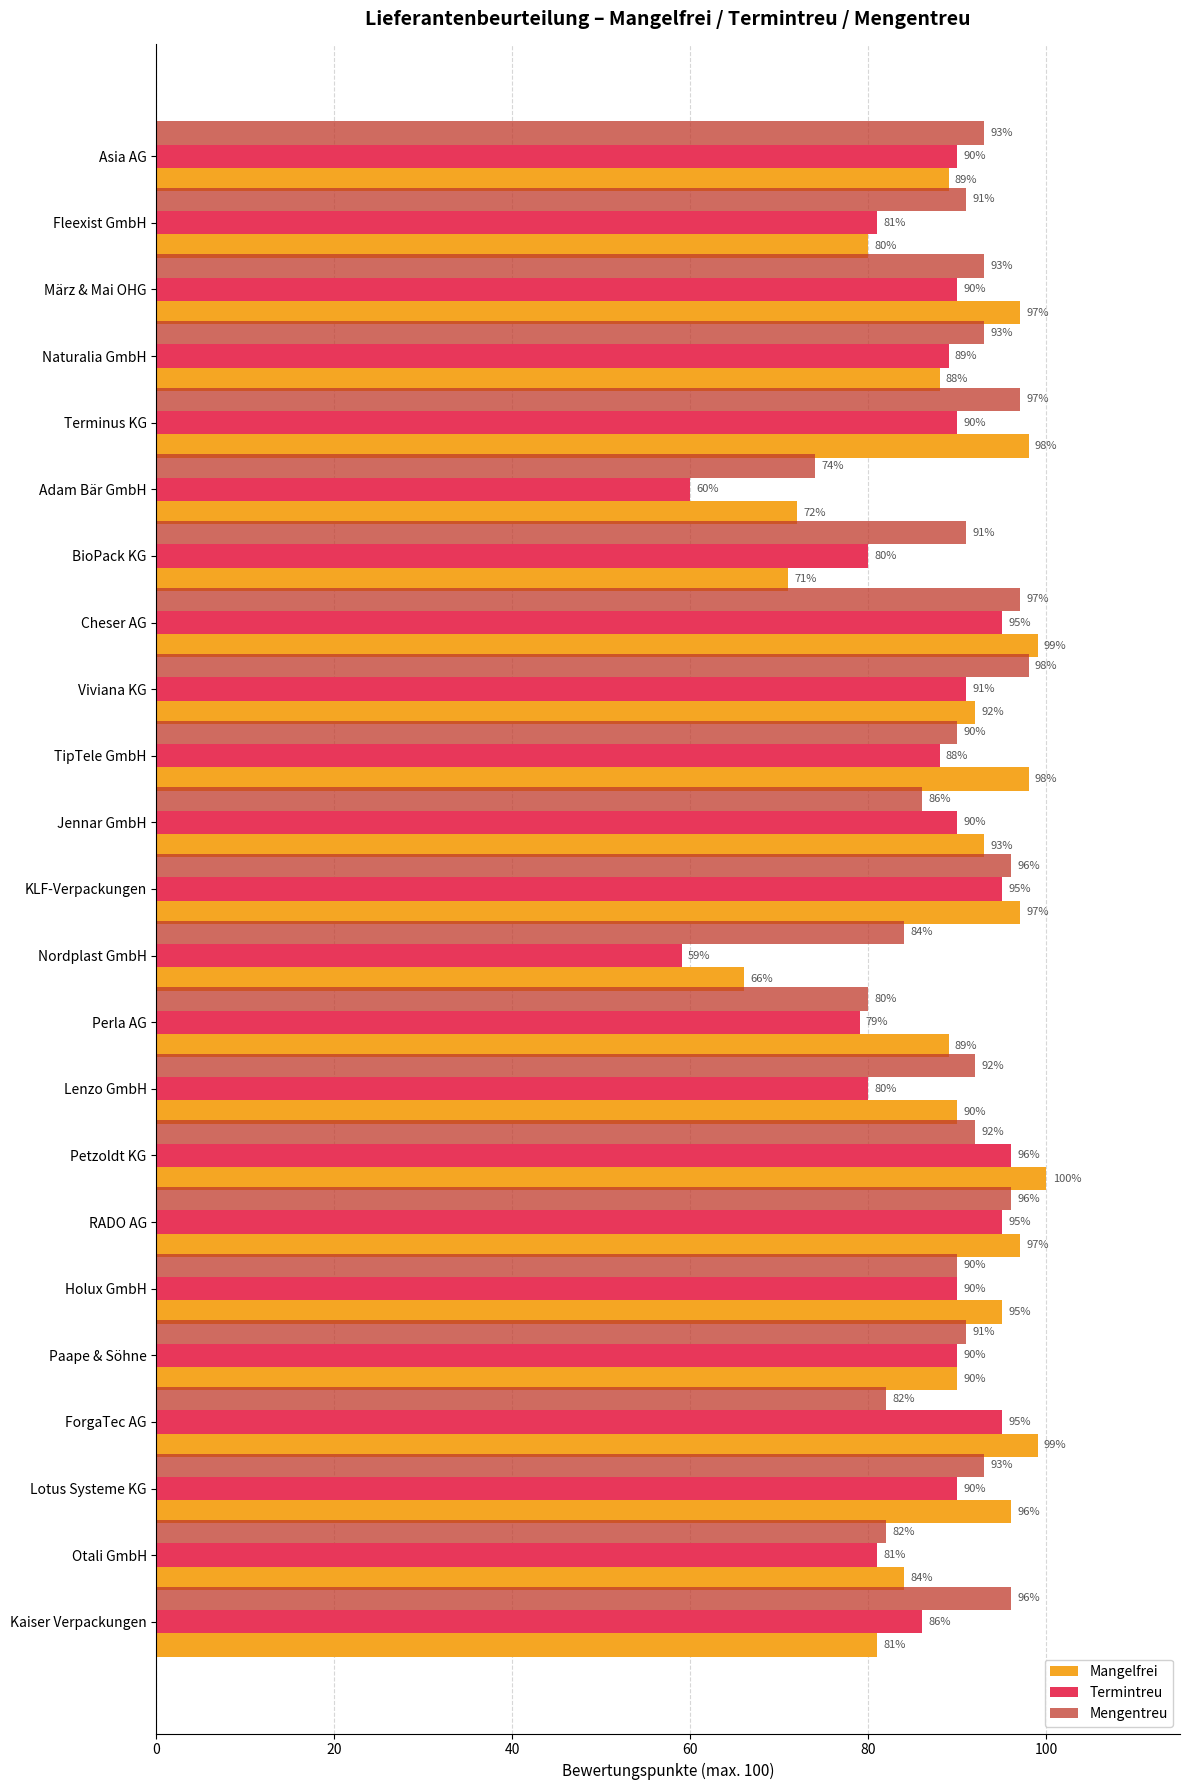

Is it true that Mengentreu equals 86 at Jennar GmbH?

True